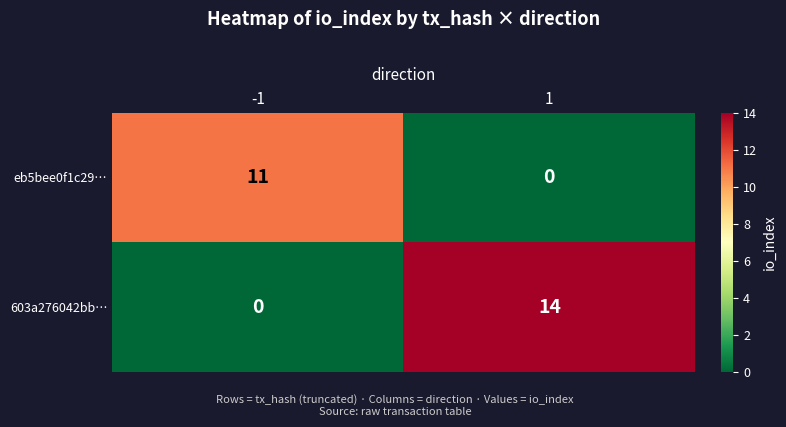

The eb5bee0f1c29… series shows 4 at 1. True or false?

False